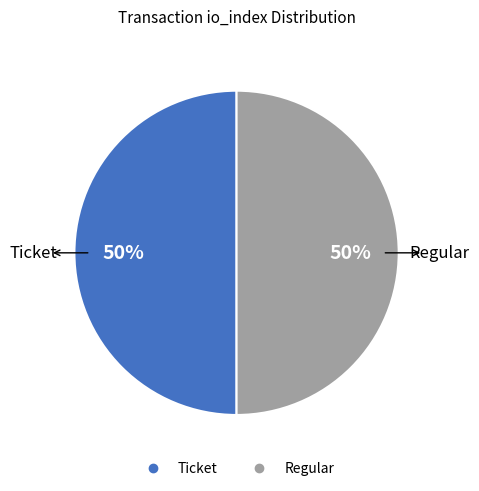

To the nearest percent, what is the average slice percentage?

50%